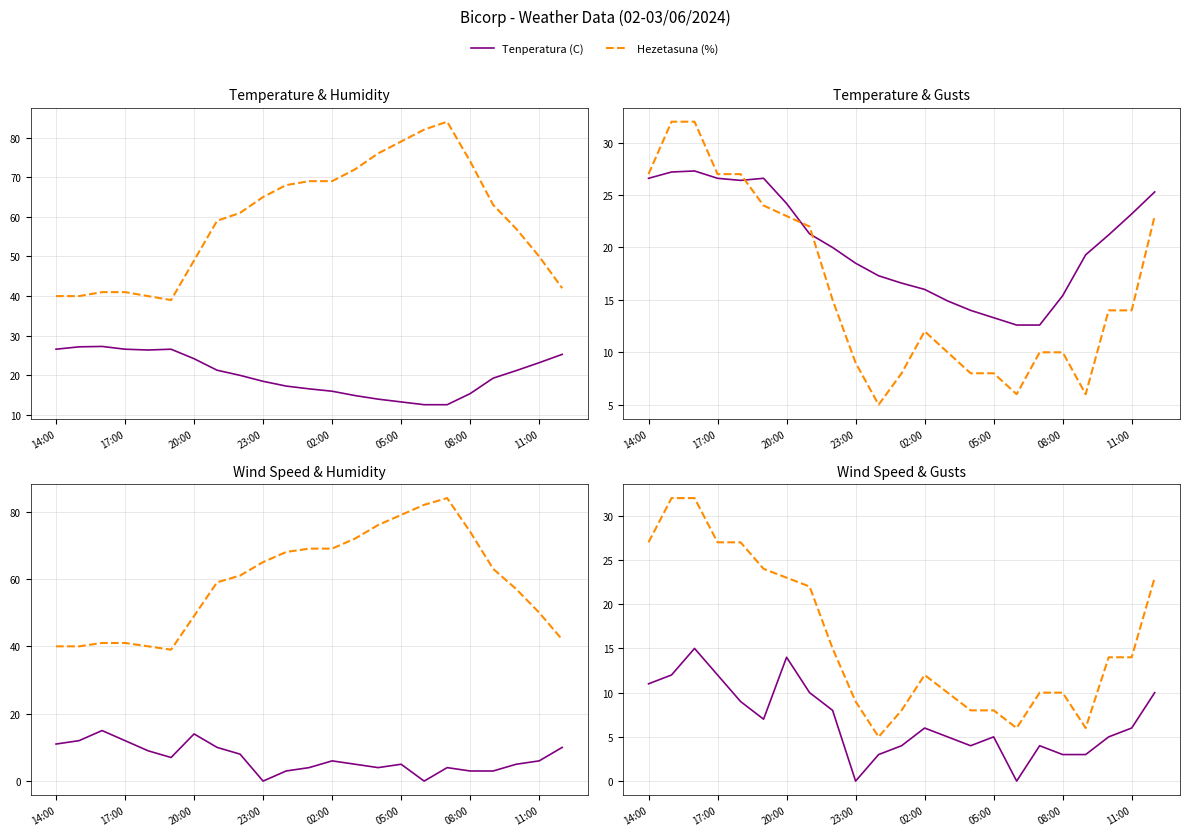

Read the Tenperatura (C) value at 13.

14.9